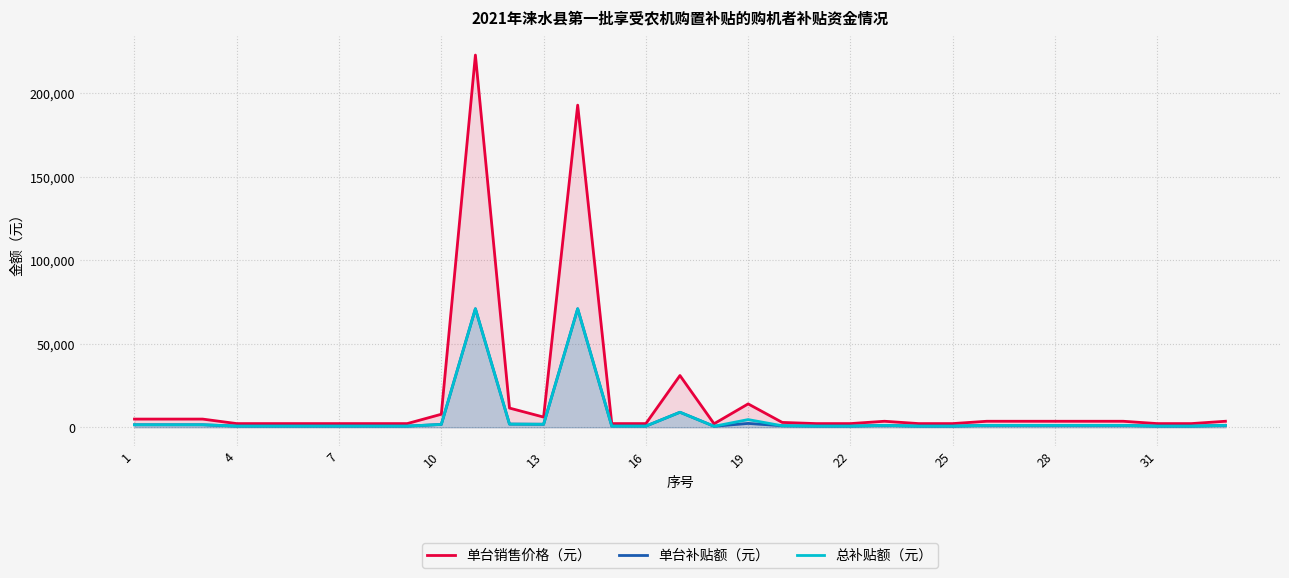

Does the chart display data point markers on the line(s)?

No